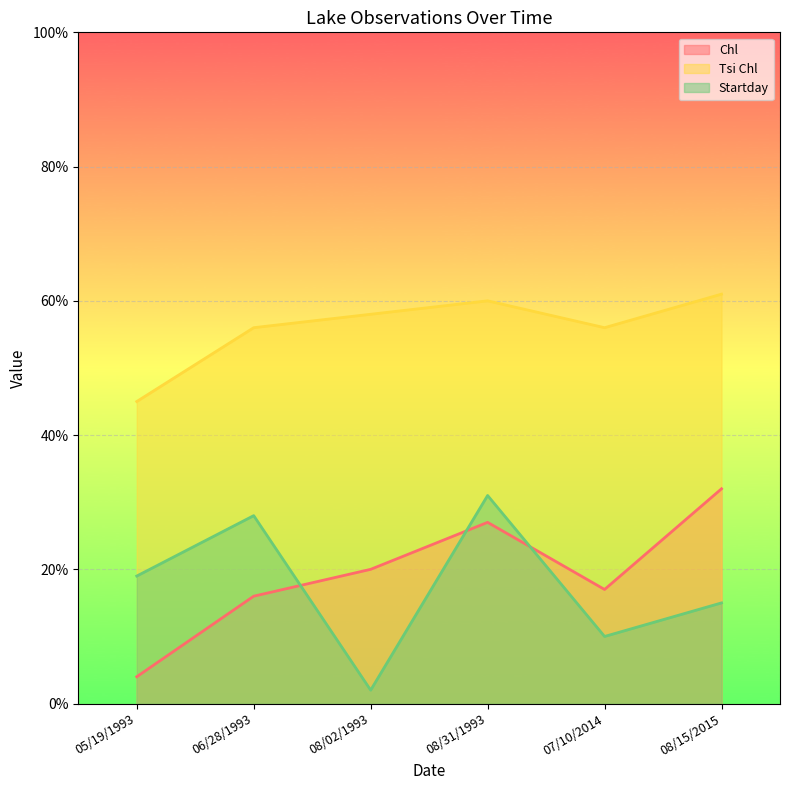

What is the approximate value of Tsi Chl at 05/19/1993?

45